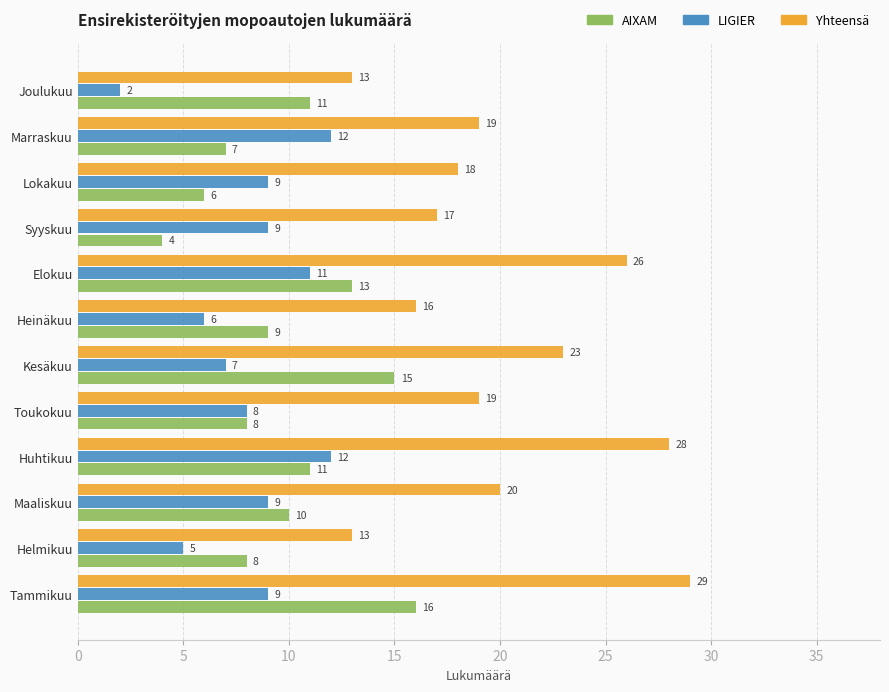

True or false: LIGIER has a value of 8 at Marraskuu.

False